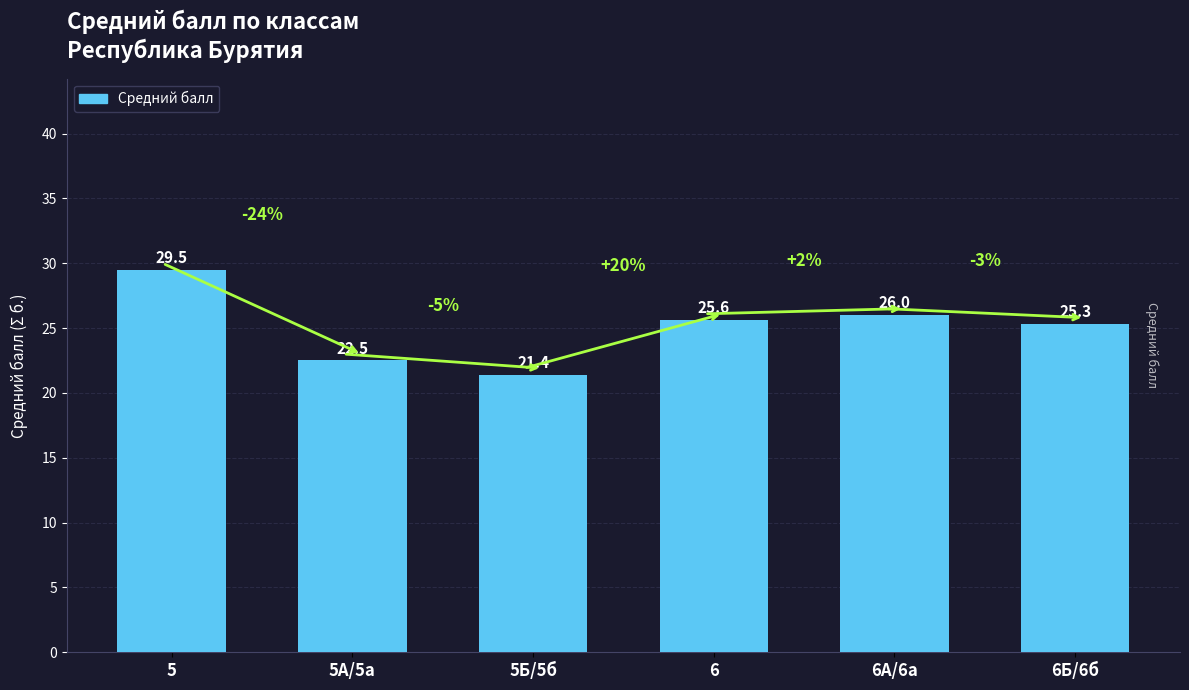

What is the value of the 5th bar from the left?

26.0